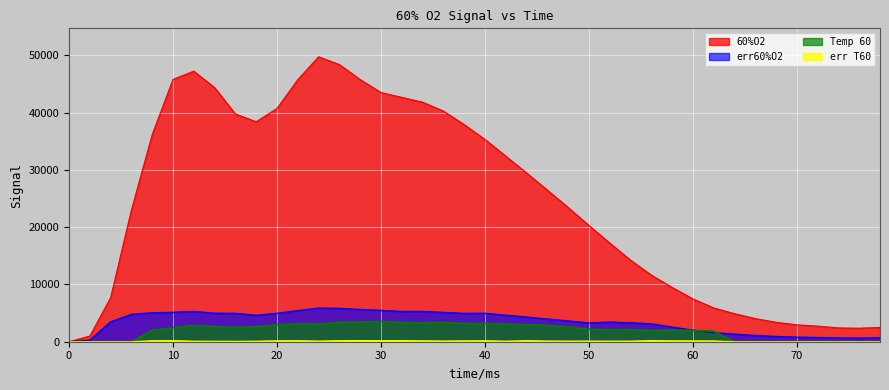

Where is the first local minimum for Temp 60?

16